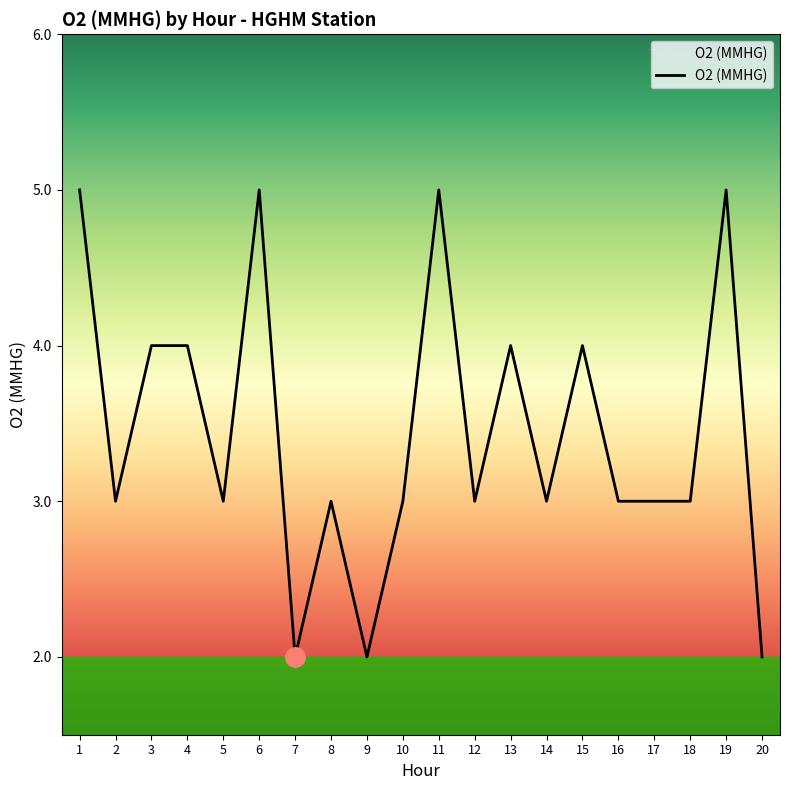

Where is the first local minimum?

2